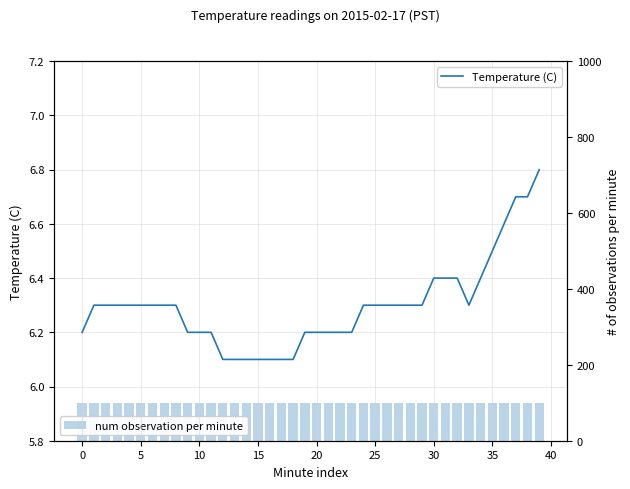

Rank the series by their maximum value, from lowest to highest.

Temperature (C), num observation per minute